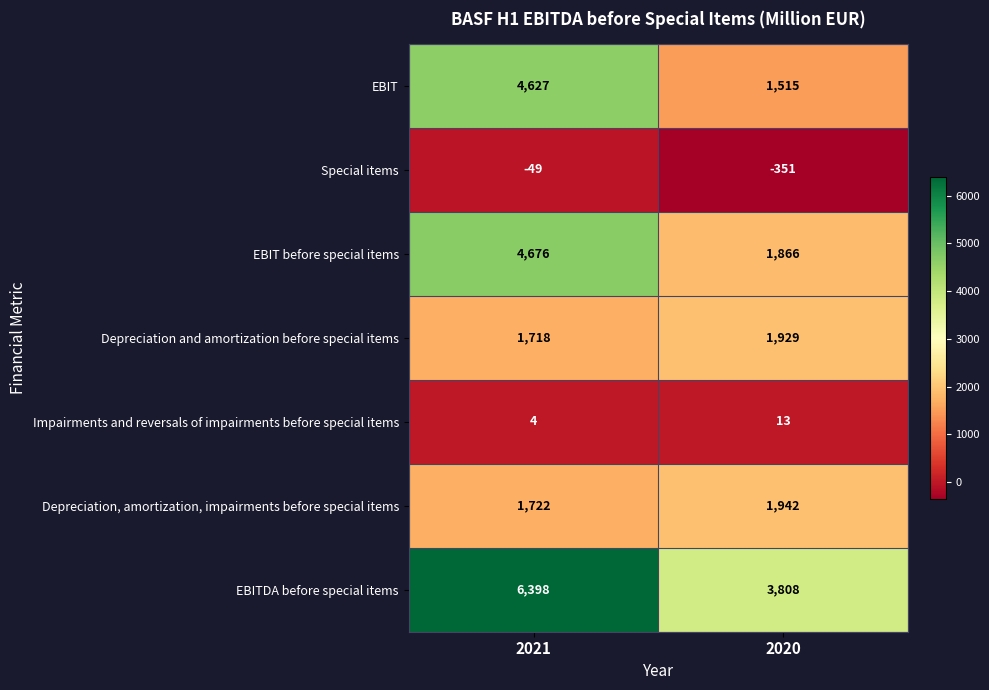

At which label is Impairments and reversals of impairments before special items closest to 8?

2021